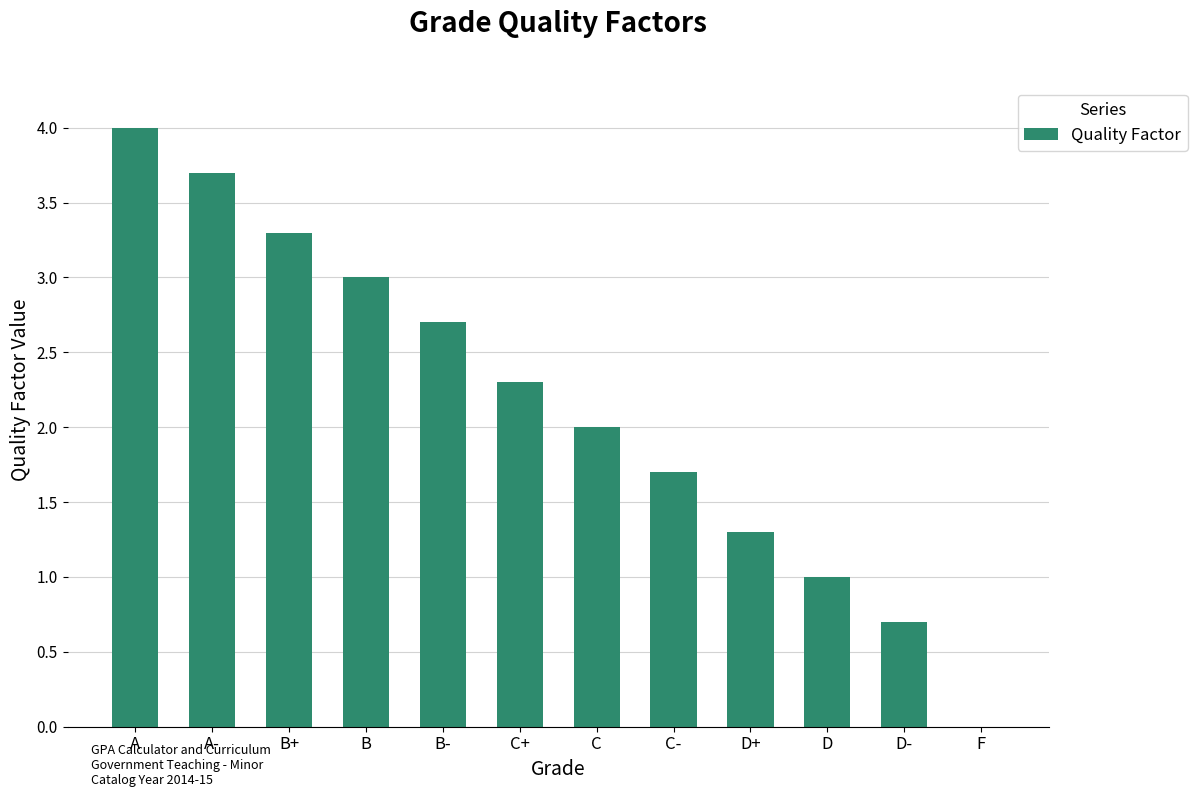

Are the bars horizontal?

No